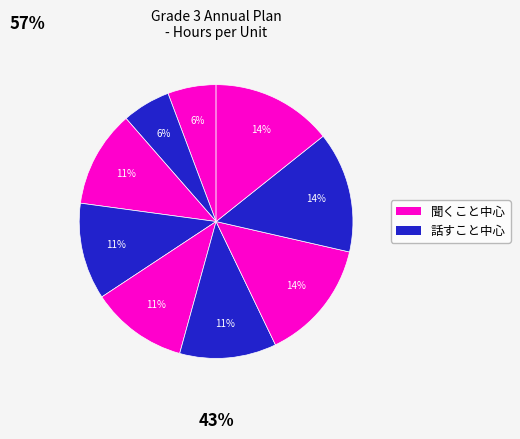

Count the number of slices in the pie.

9